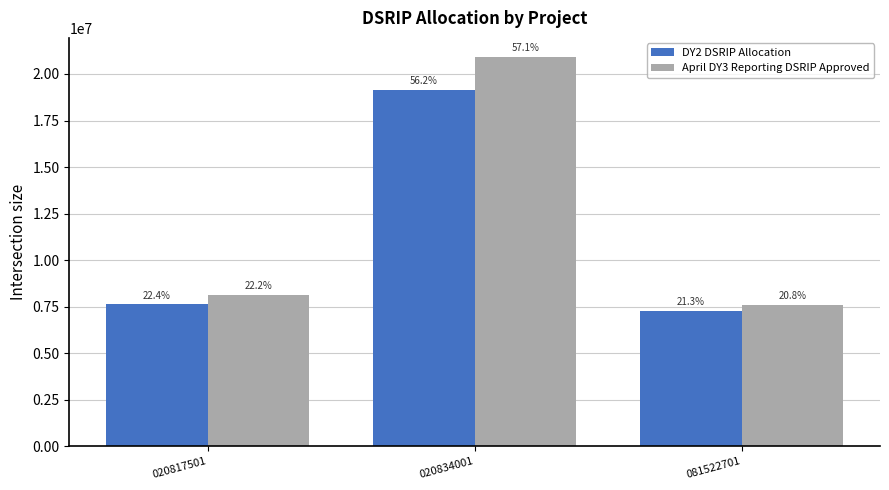

Rank the series at 020834001 from lowest to highest value.

DY2 DSRIP Allocation, April DY3 Reporting DSRIP Approved